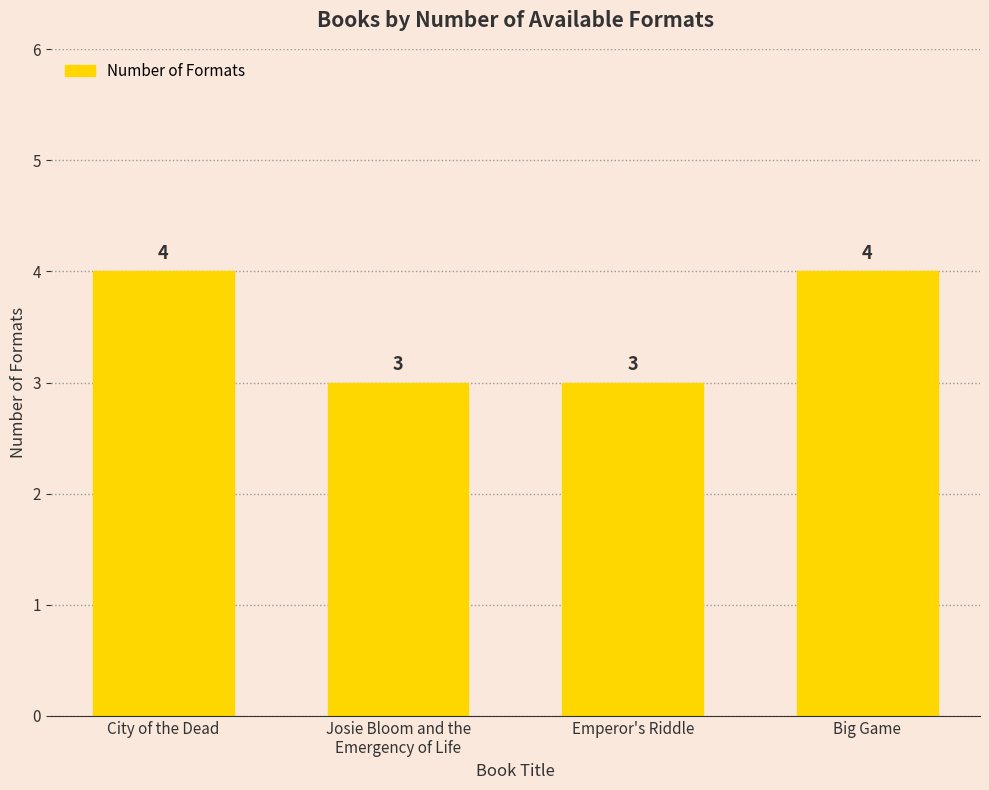

What is the smallest value displayed?

3